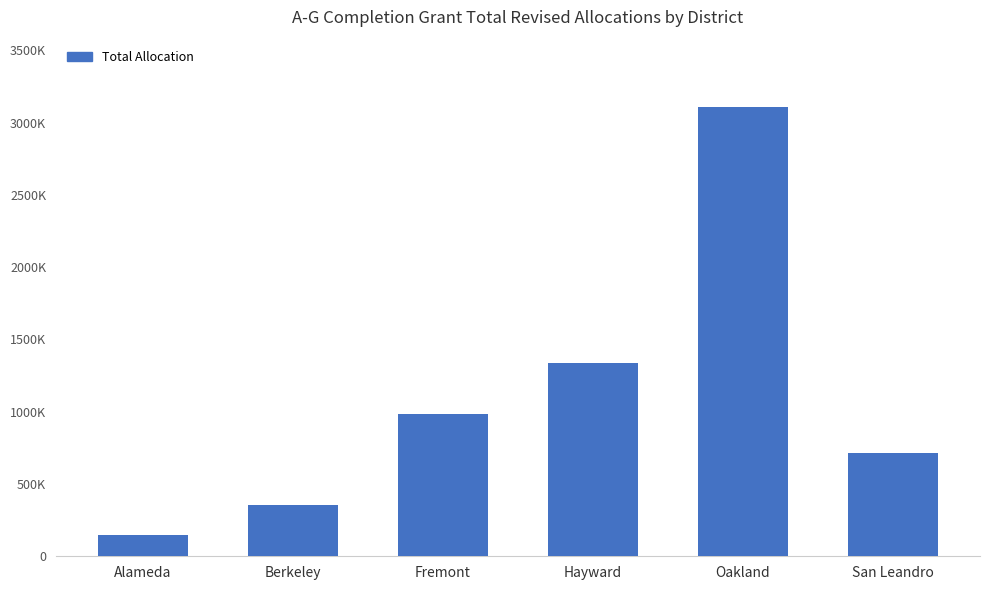

What is the label of the 5th bar from the left?

Oakland